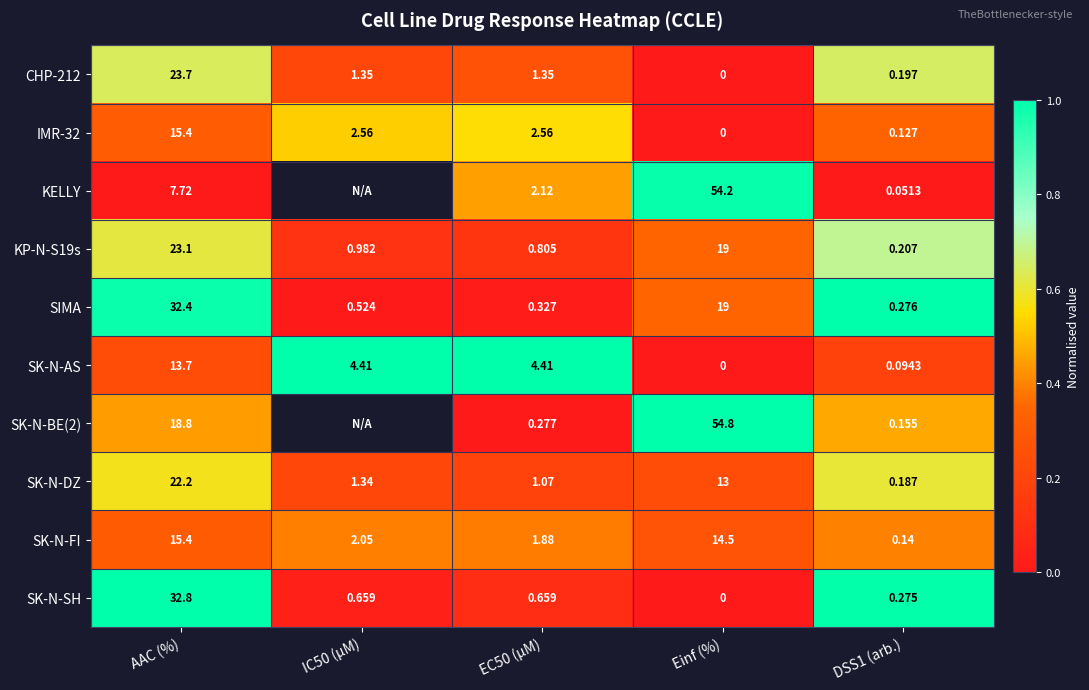

At which category does the chart reach its peak across all series?

DSS1 (arb.)